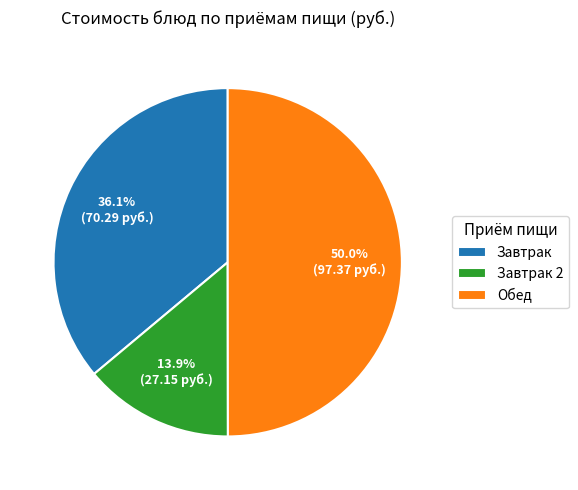

What is the ratio of the value at Обед to the value at Завтрак?

1.4